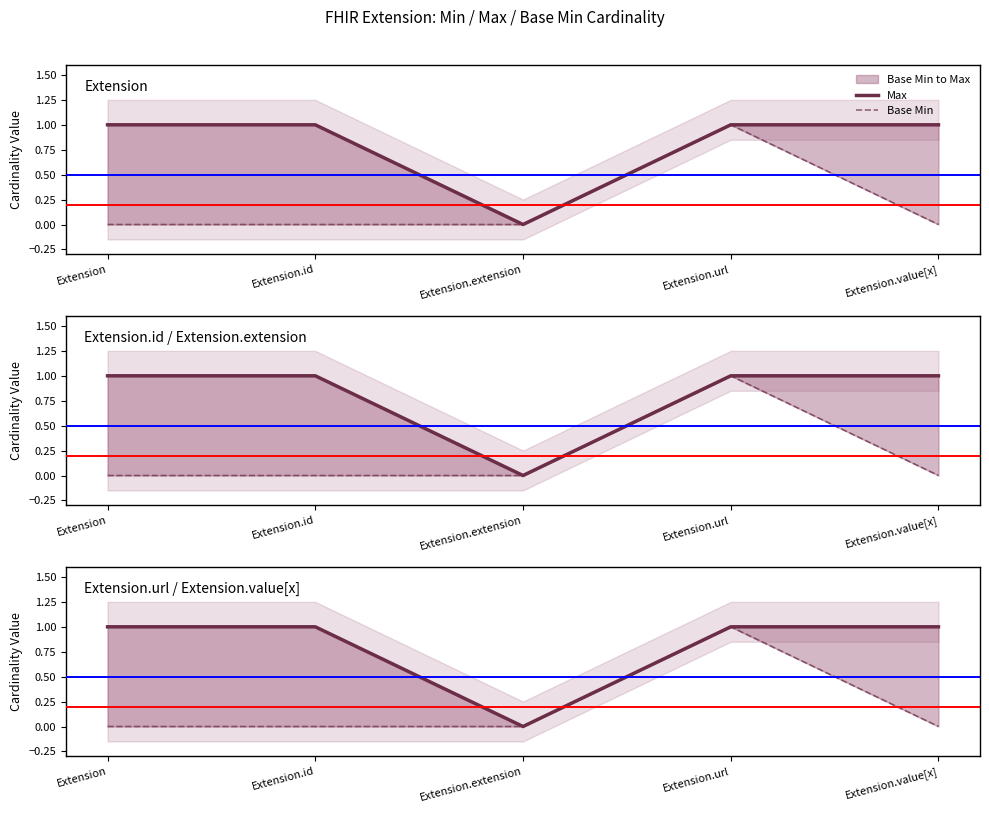

At Extension, list the series in order from smallest to largest.

Base Min, Max